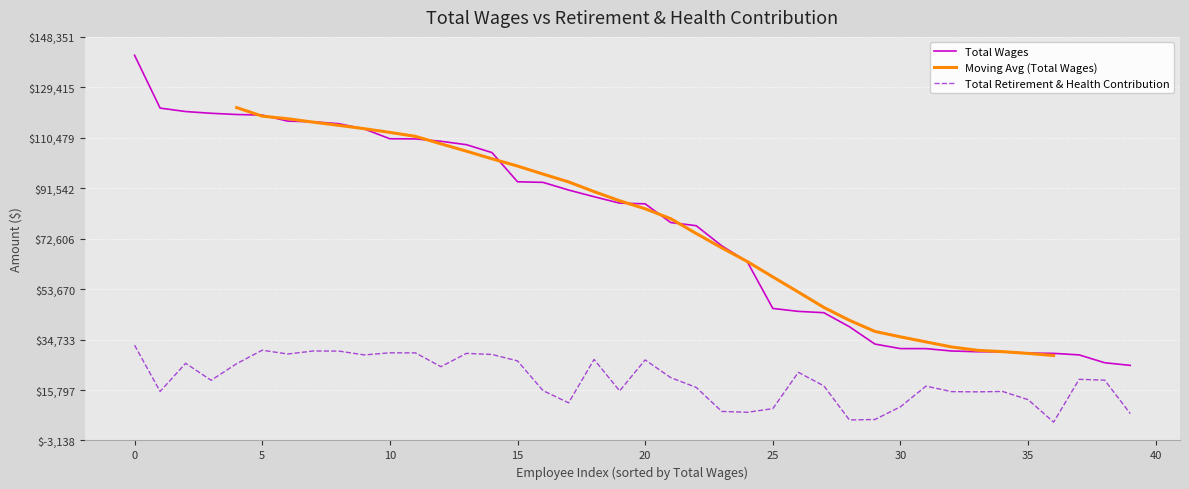

Which category has the highest value in the Total Wages series?

0